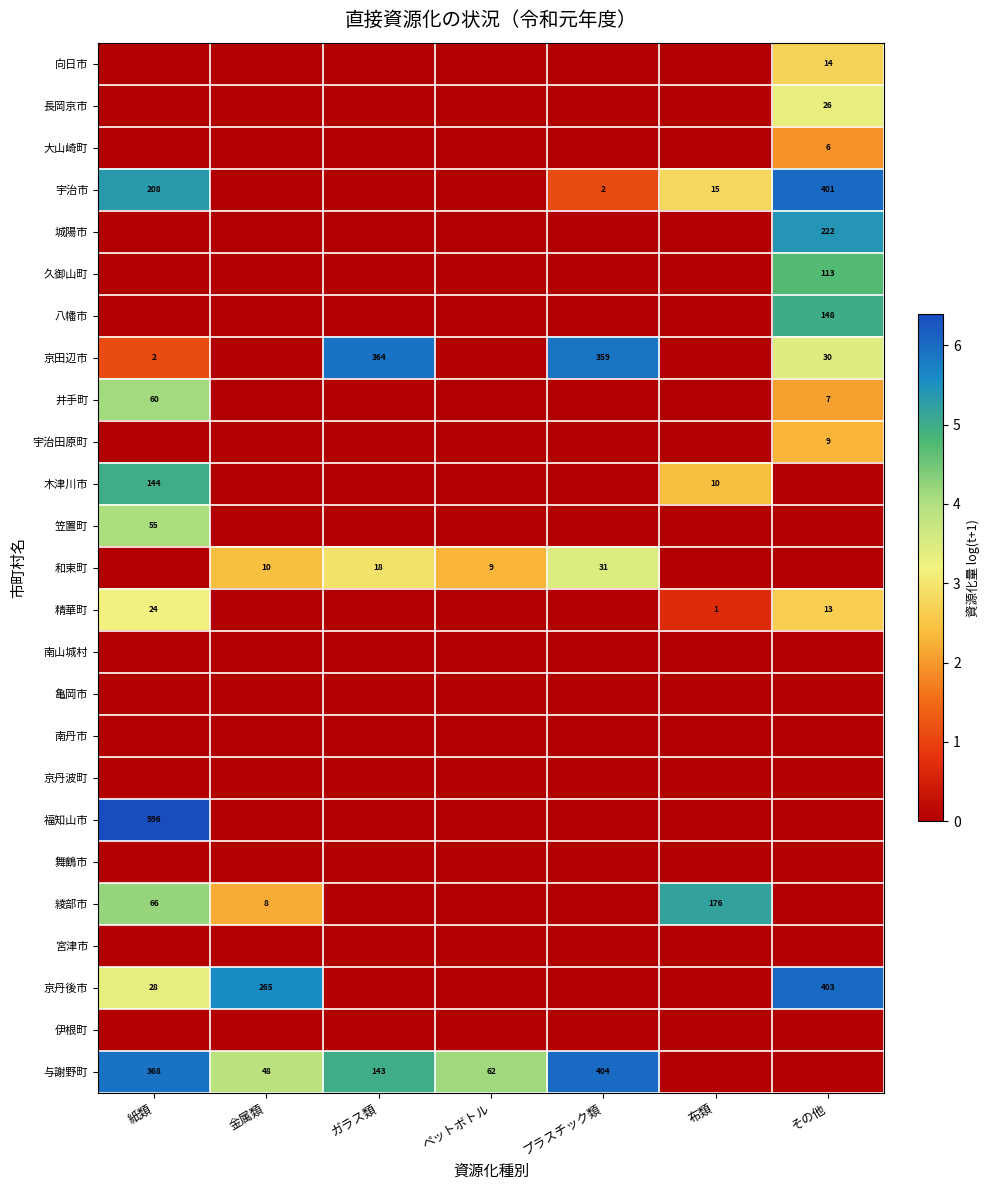

Is it true that 精華町 equals 11 at 紙類?

False